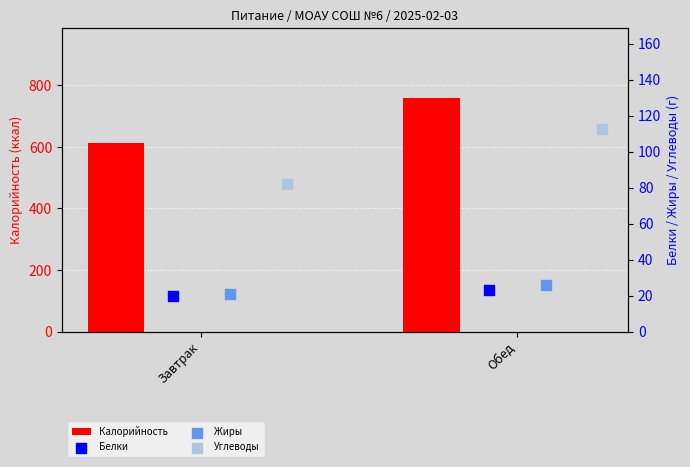

Which series reaches the maximum Y coordinate?

Калорийность